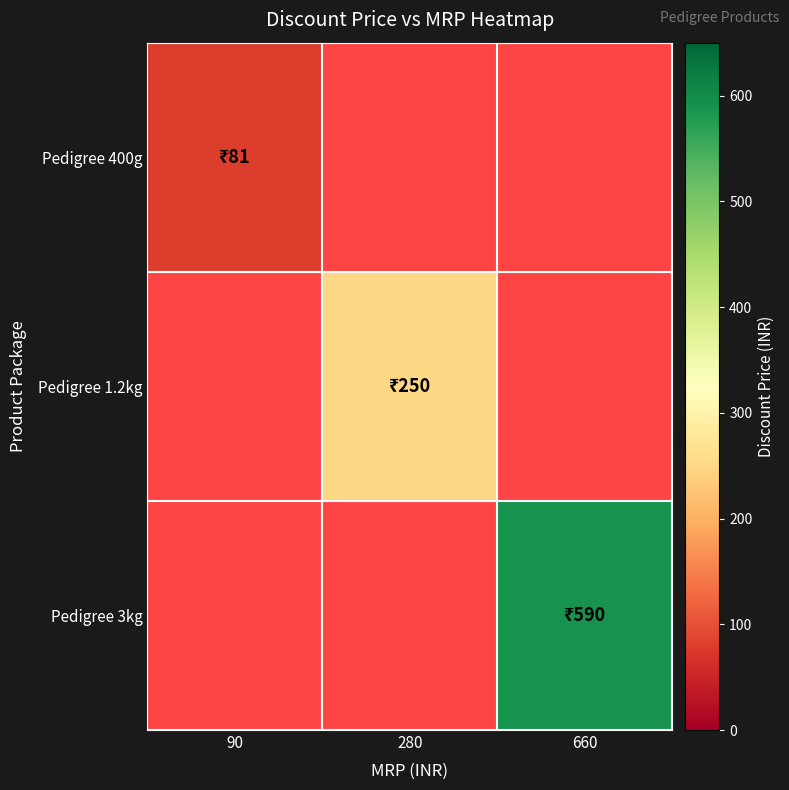

List the labels in order of Pedigree 400g value, smallest first.

90, 280, 660